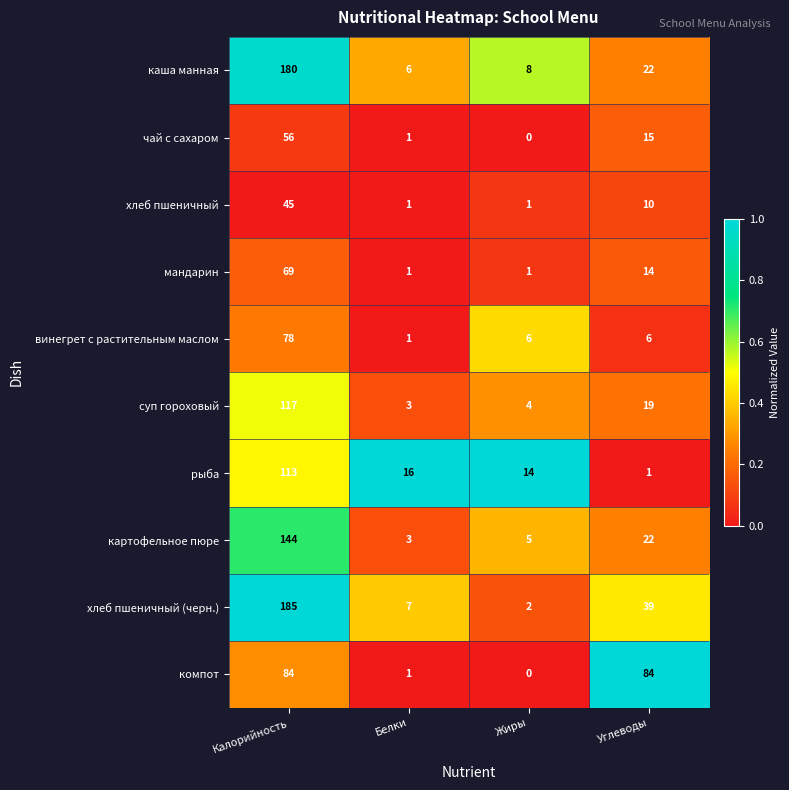

What is the total value across all series at Калорийность?

1071